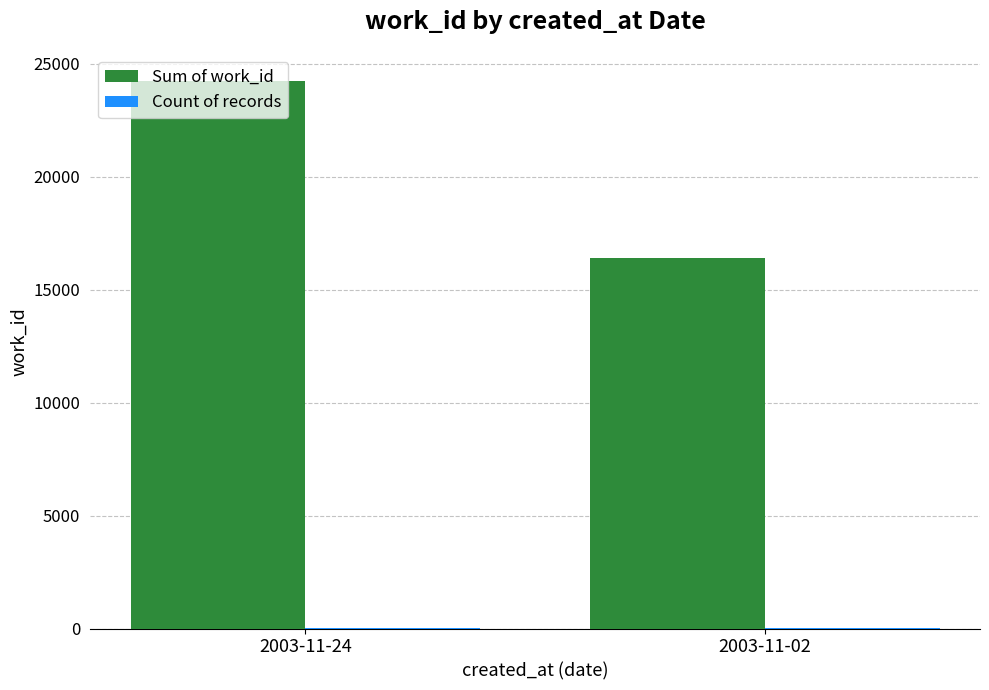

What is the maximum value shown in the chart?

24217